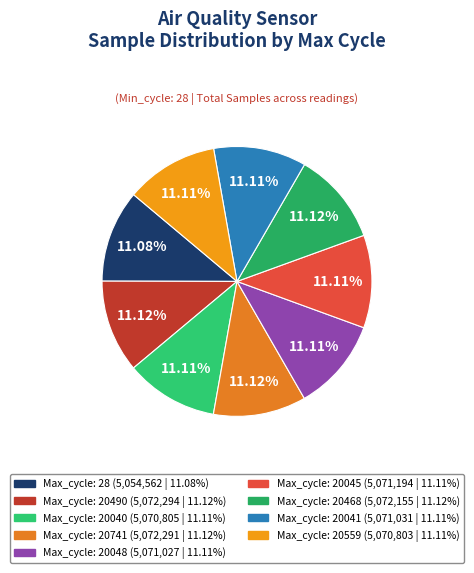

Count the number of slices in the pie.

9